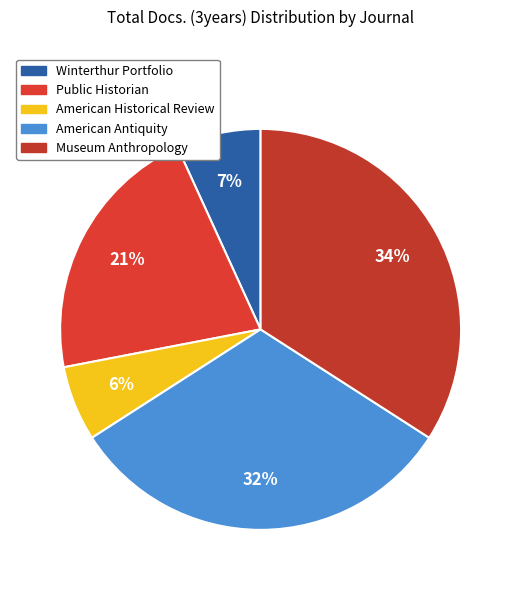

Which category has the biggest portion of the pie?

Museum Anthropology